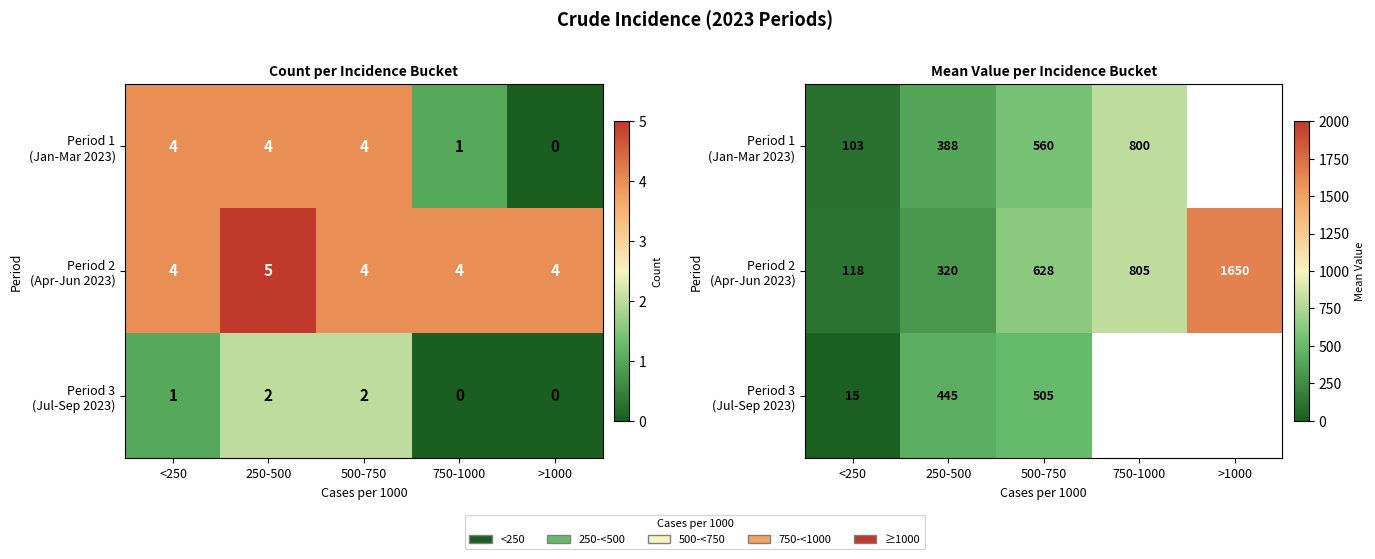

At which label does Period 2 (Apr-Jun 2023) first exceed 627?

500-750